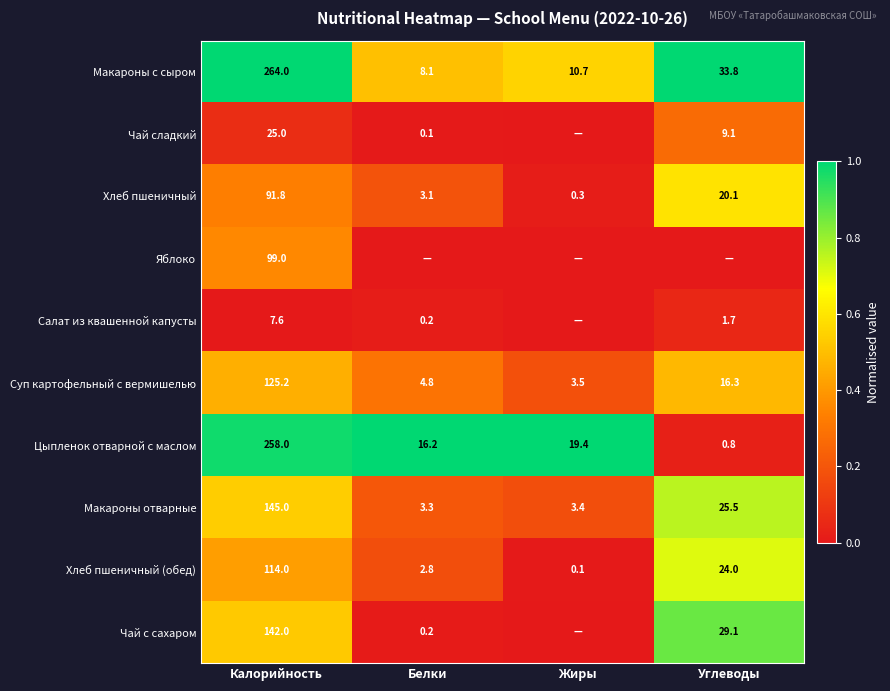

At Калорийность, list the series in order from largest to smallest.

Макароны с сыром, Цыпленок отварной с маслом, Макароны отварные, Чай с сахаром, Суп картофельный с вермишелью, Хлеб пшеничный (обед), Яблоко, Хлеб пшеничный, Чай сладкий, Салат из квашенной капусты